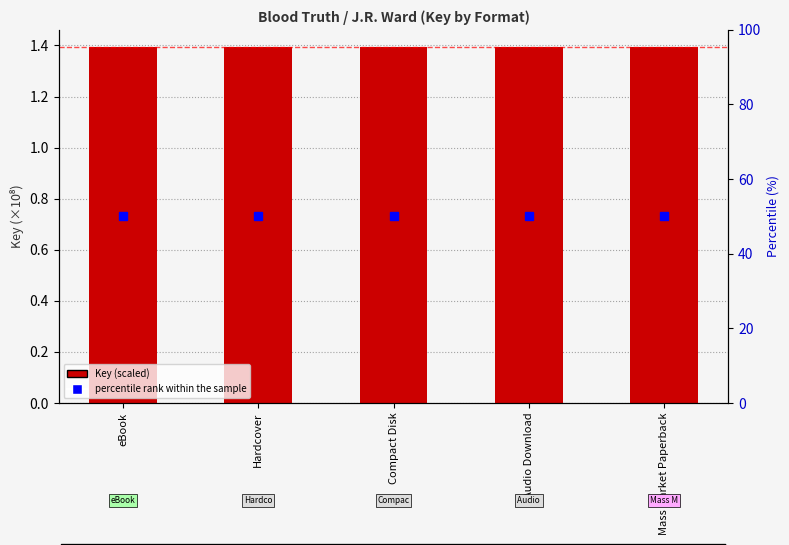

What is the label of the 1st bar from the right?

Mass Market Paperback